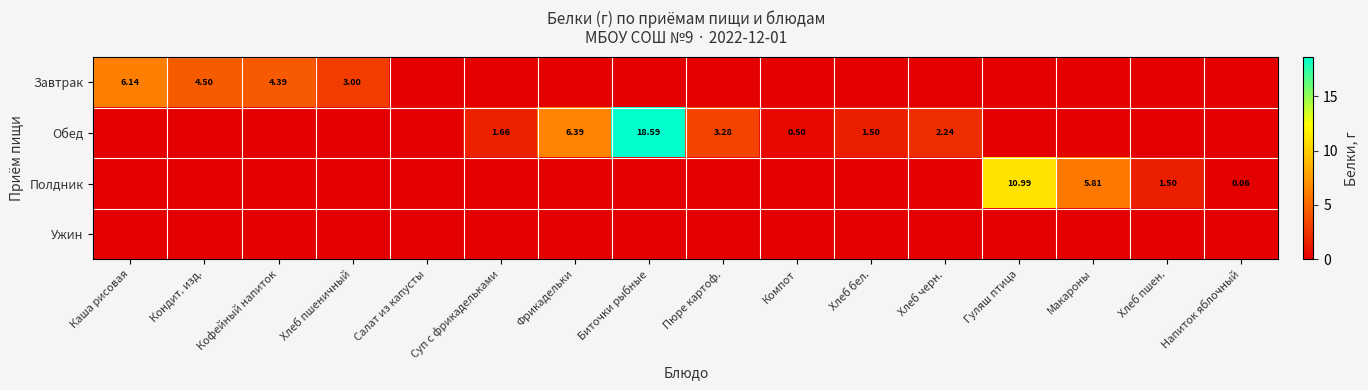

How many values in the Завтрак series exceed 0?

4